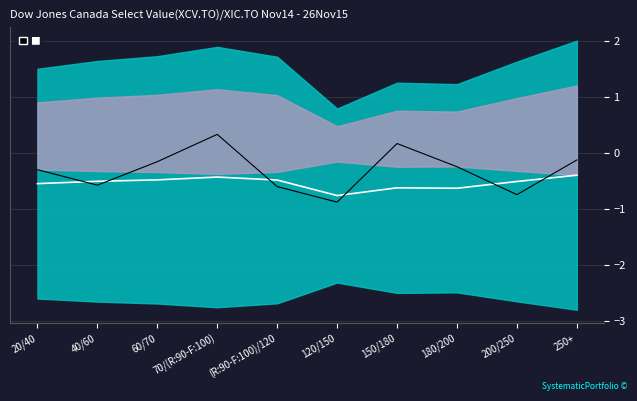

In Signal, how many points are lower than both neighbors (excluding endpoints)?

3